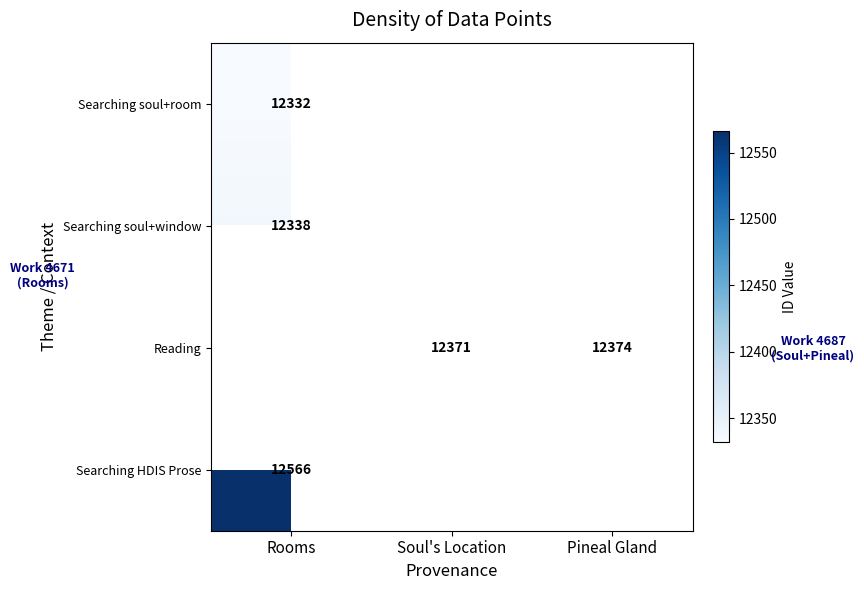

True or false: Searching soul+room has a value of 4798 at Rooms.

False